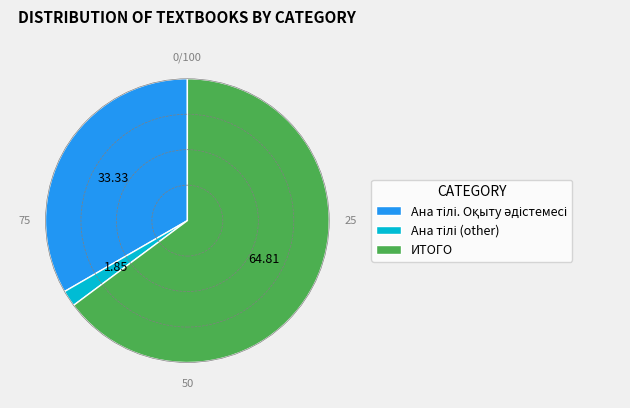

Does any single category account for the majority?

Yes